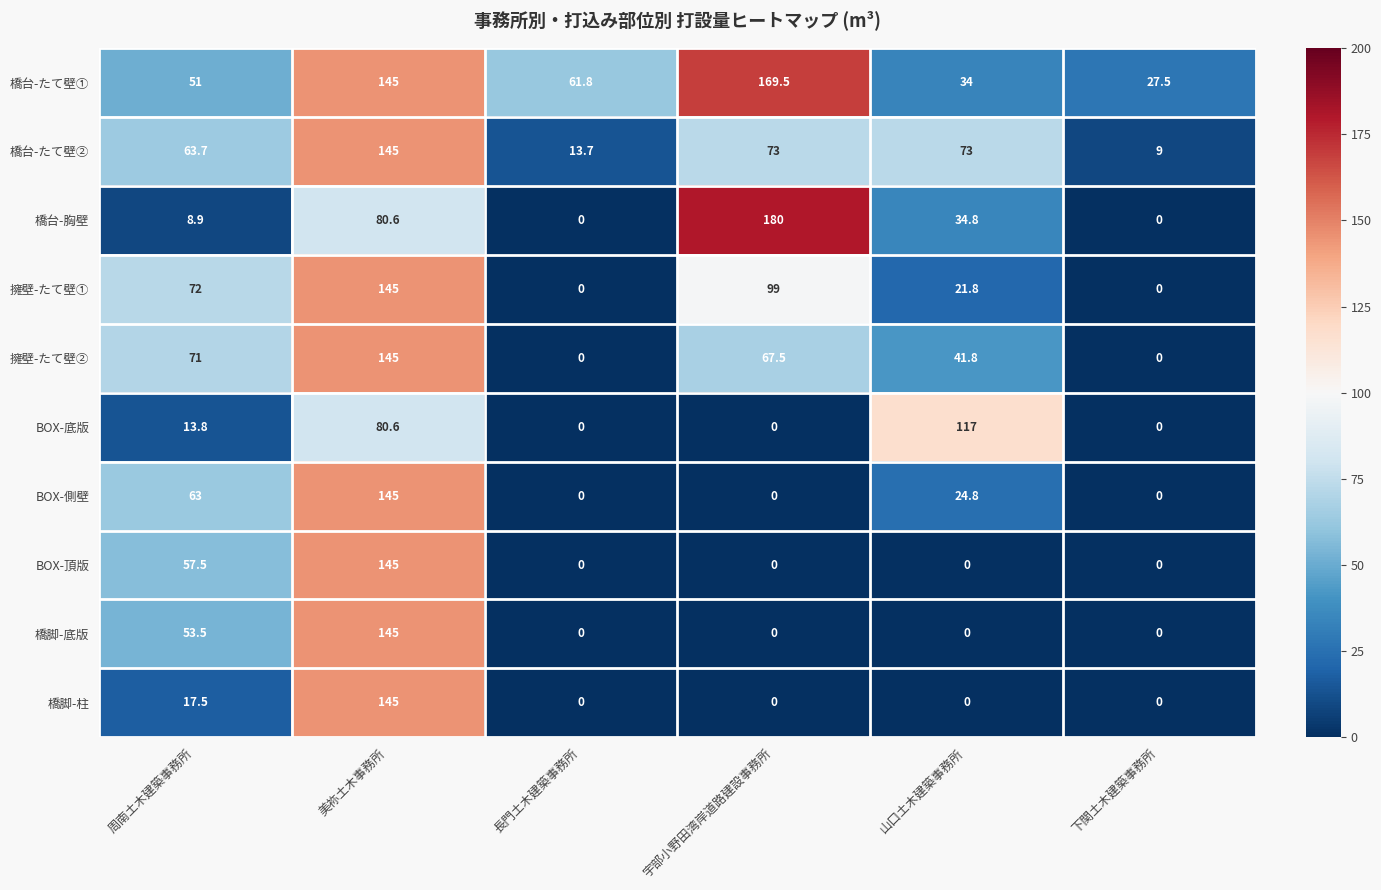

Between 周南土木建築事務所 and 山口土木建築事務所, which series saw the biggest shift?

BOX-底版